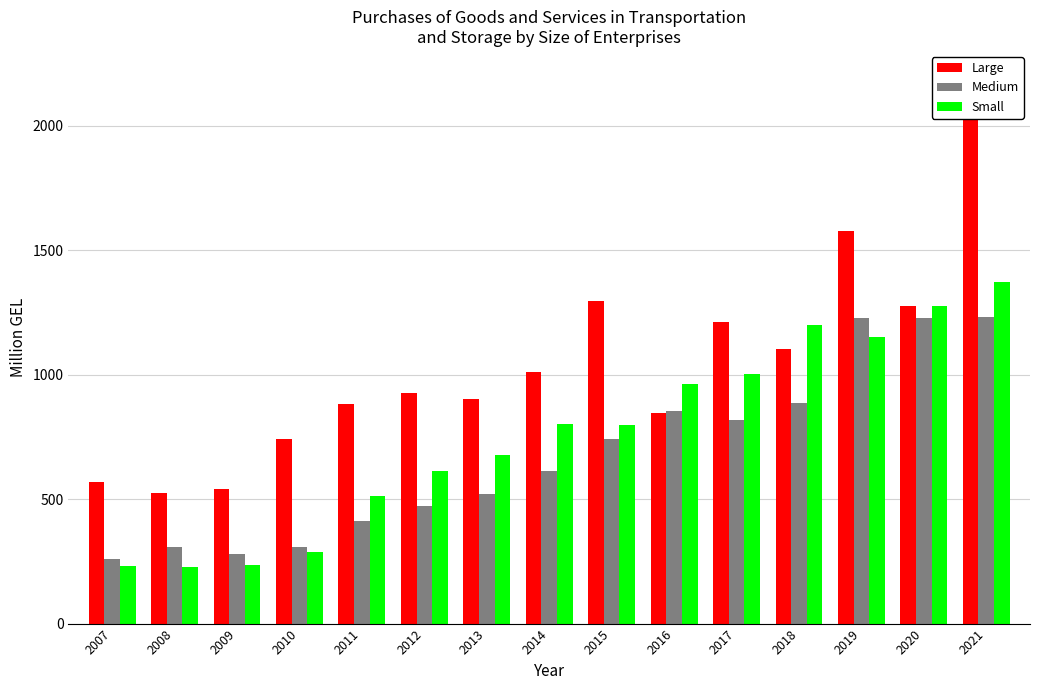

Read the Small value at 2018.

1199.0